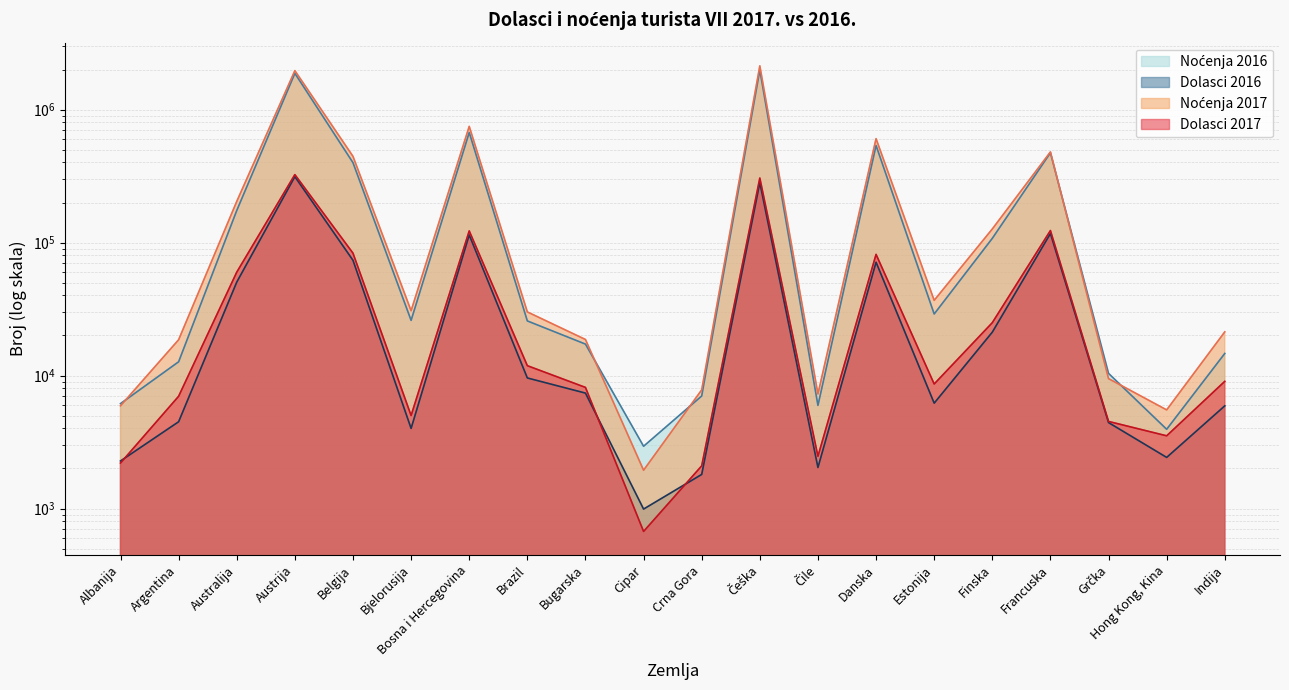

Reading right to left, list all the values displayed in this chart.

Dolasci 2017: 9040	3521	4516	123101	24969	8635	81480	2469	305563	2094	672	8140	11859	122315	5004	83216	324232	59860	6982	2198
Noćenja 2017: 21299	5514	9478	480265	126470	36759	604301	7263	2131657	7801	1940	18661	30080	747391	30699	444788	1961979	203792	18575	5919
Dolasci 2016: 5914	2422	4427	116887	21186	6196	71131	2034	282127	1804	990	7376	9586	114029	4002	73544	312880	50386	4491	2277
Noćenja 2016: 14655	3943	10375	473353	107534	29029	536997	5964	1985541	7017	2938	17229	25738	672306	25988	398632	1872952	174093	12687	6148